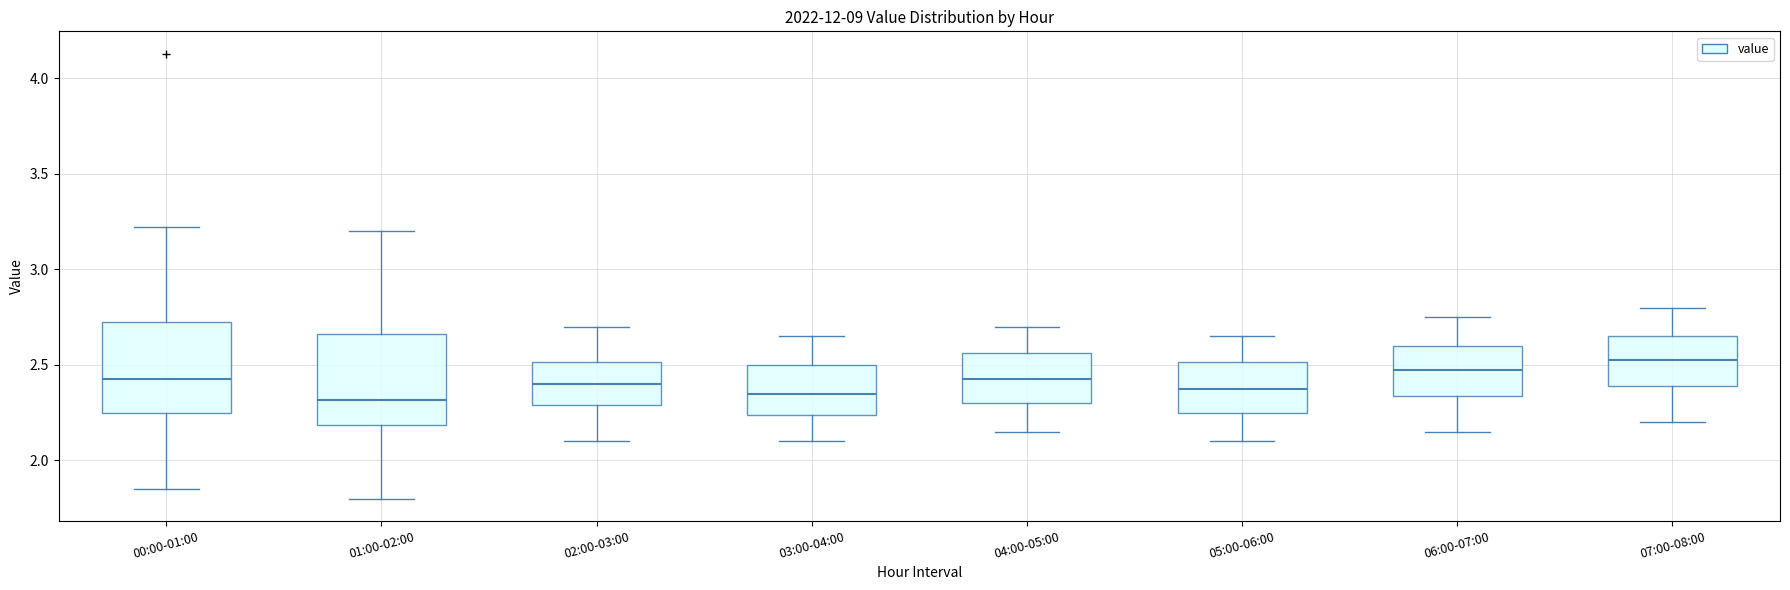

Reading left to right, transcribe this box plot: for each box, give where its median line is, the range the box spans, and where its two whiskers end, as read against the y-axis. The values are not printed on the chart, so give them approximately, as read against the axis.

00:00-01:00: median 2.45, box 2.25 to 2.75, whiskers 1.85 to 3.20
01:00-02:00: median 2.30, box 2.20 to 2.65, whiskers 1.80 to 3.20
02:00-03:00: median 2.40, box 2.30 to 2.50, whiskers 2.10 to 2.70
03:00-04:00: median 2.35, box 2.25 to 2.50, whiskers 2.10 to 2.65
04:00-05:00: median 2.45, box 2.30 to 2.55, whiskers 2.15 to 2.70
05:00-06:00: median 2.40, box 2.25 to 2.50, whiskers 2.10 to 2.65
06:00-07:00: median 2.50, box 2.35 to 2.60, whiskers 2.15 to 2.75
07:00-08:00: median 2.55, box 2.40 to 2.65, whiskers 2.20 to 2.80